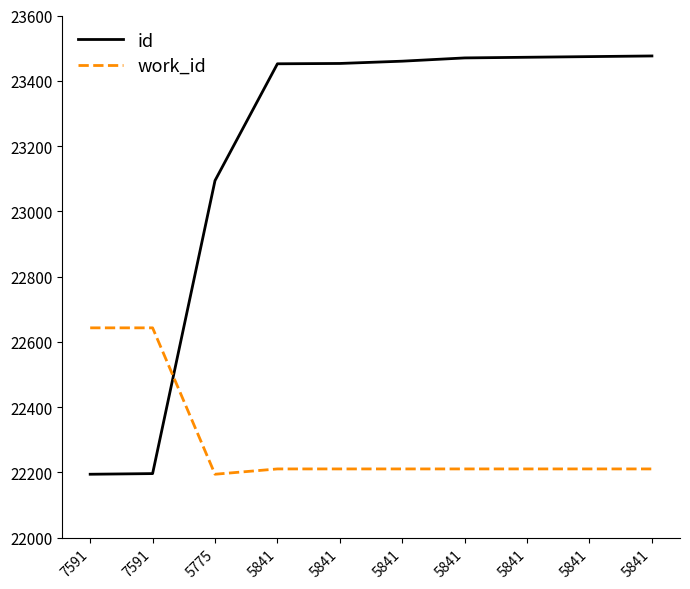

Rank the series by their average value, from lowest to highest.

work_id, id